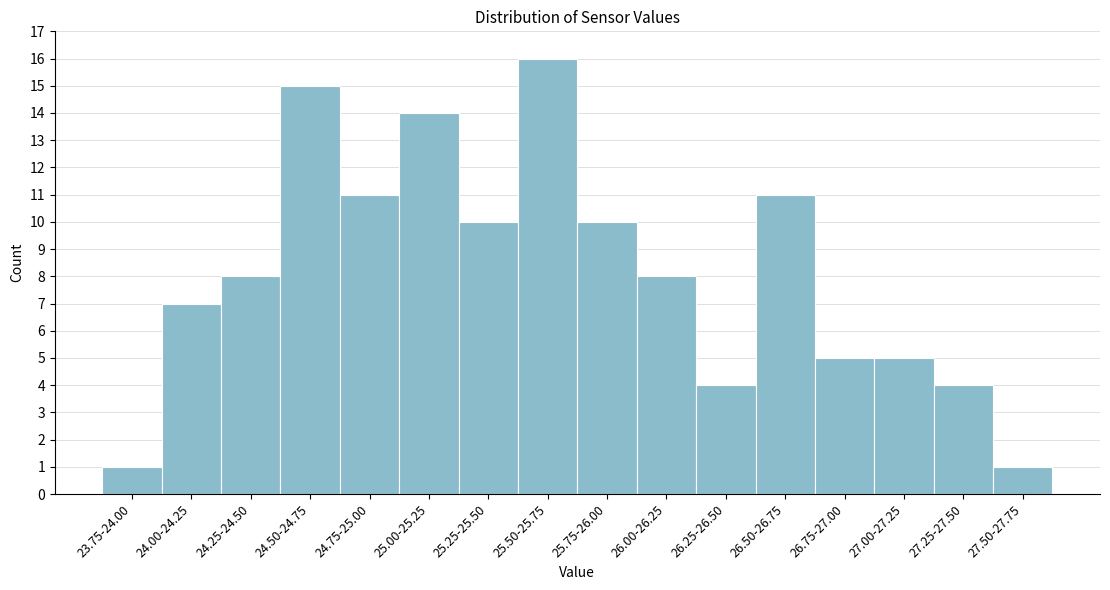

Reading left to right, transcribe all the data shown in this chart.

1	7	8	15	11	14	10	16	10	8	4	11	5	5	4	1